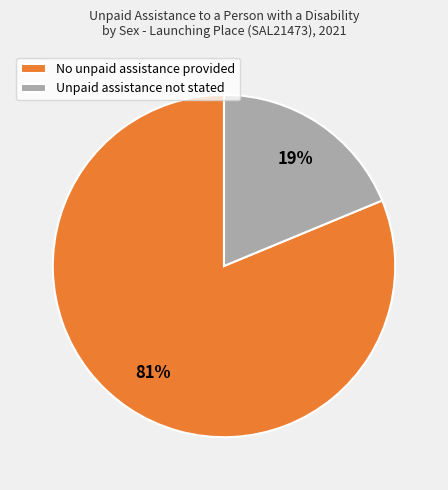

Which has a higher value, No unpaid assistance provided or Unpaid assistance not stated?

No unpaid assistance provided